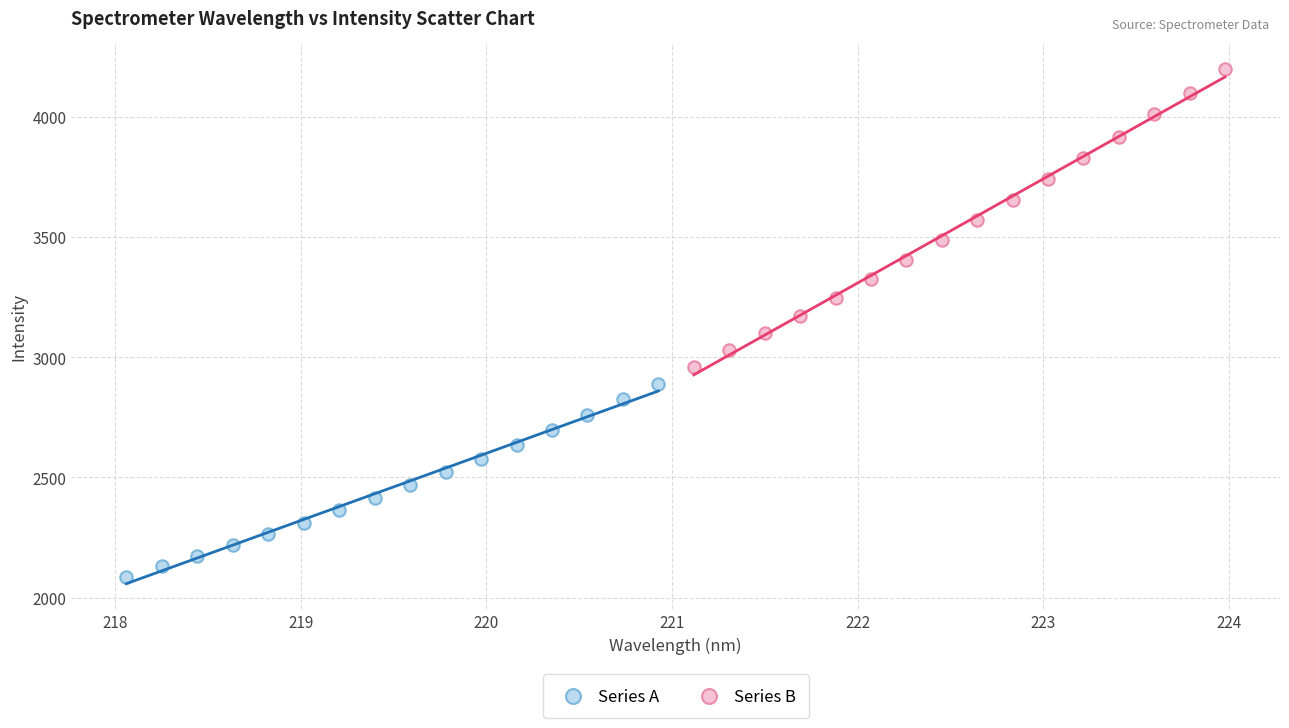

Which series contains the lowest Y value?

Series A